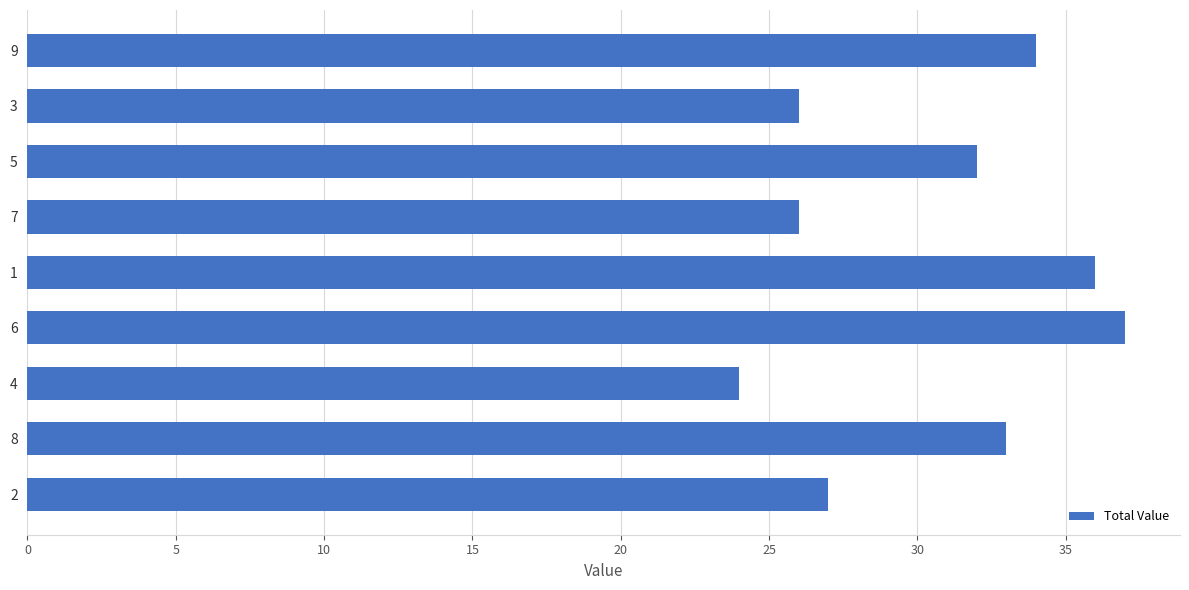

Read the value at 9, to the nearest 10.

30